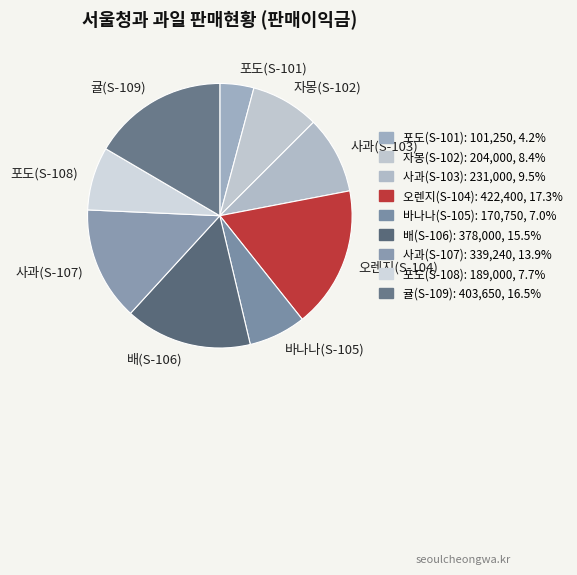

Which category has the smallest portion of the pie?

포도(S-101)